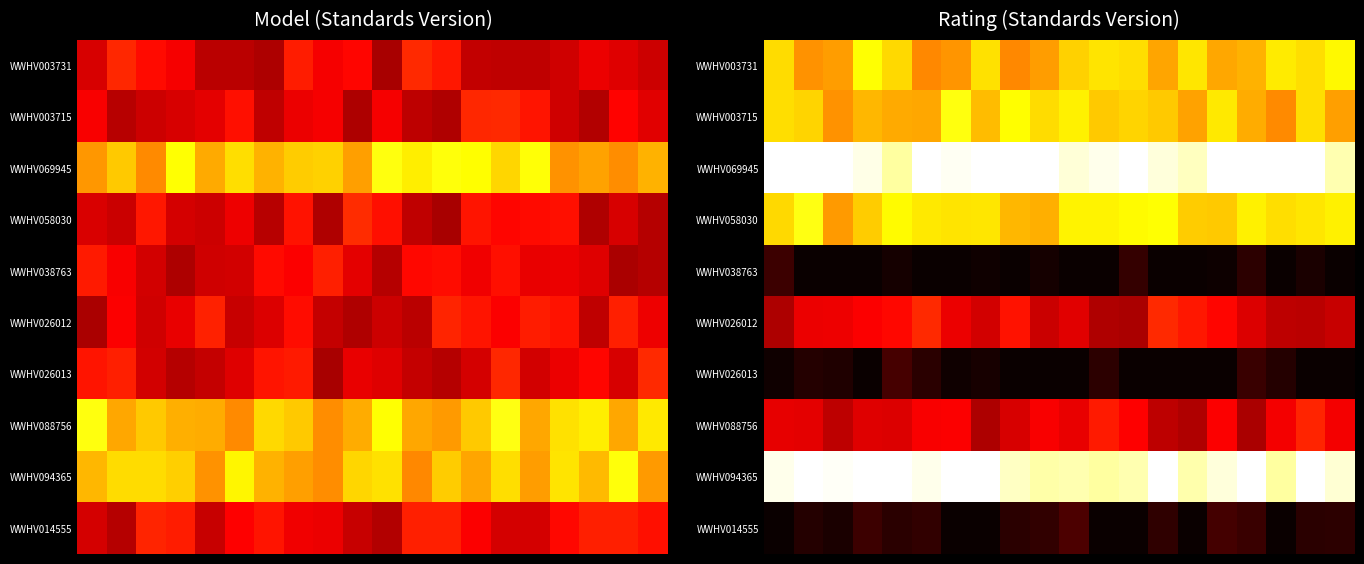

How many data points does each series have?

20